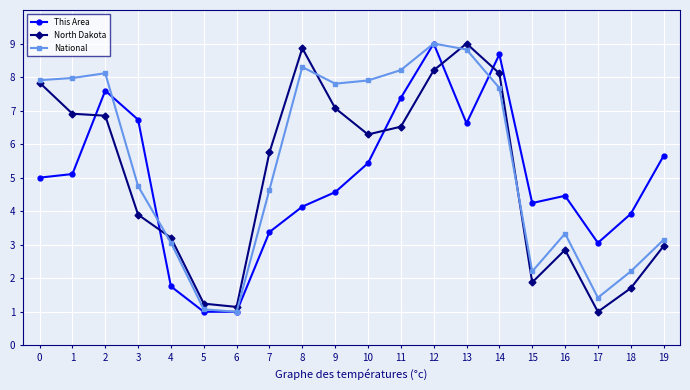

Where do National and This Area first cross each other?

2 and 3